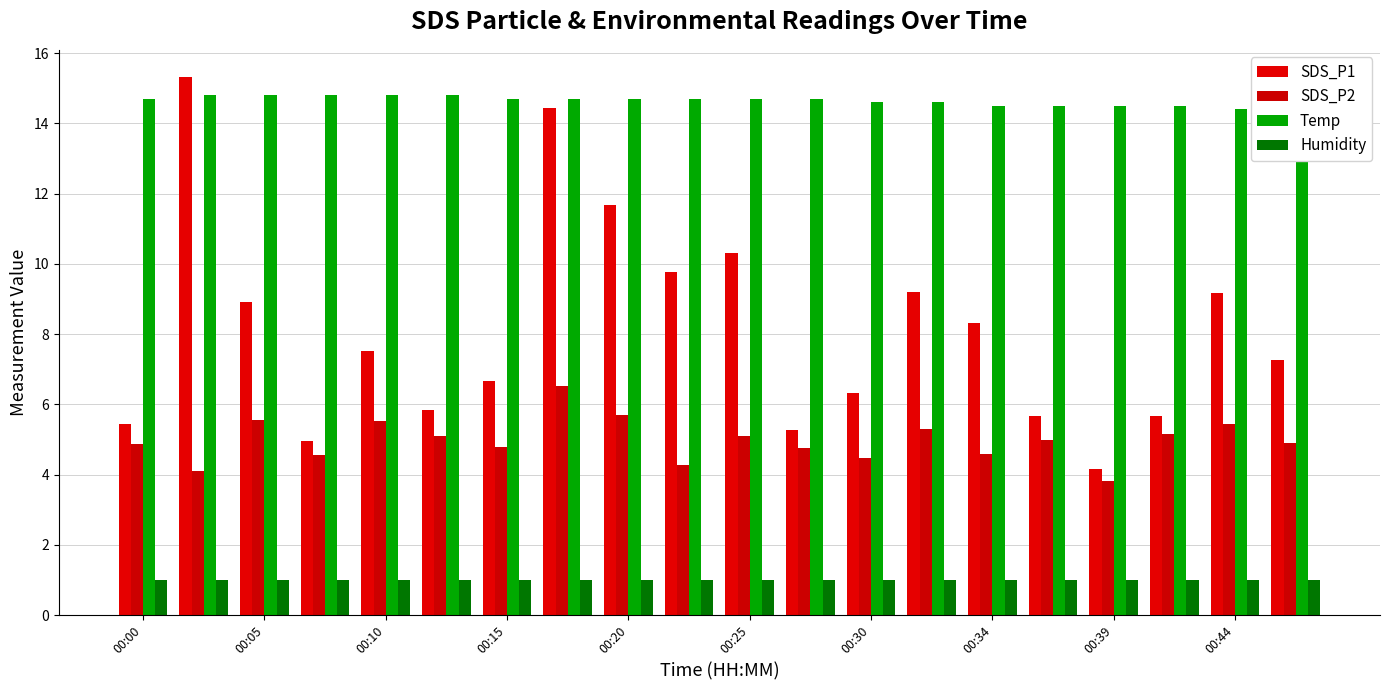

Is the value of Temp at 00:34 greater than the value of Humidity at 00:25?

Yes